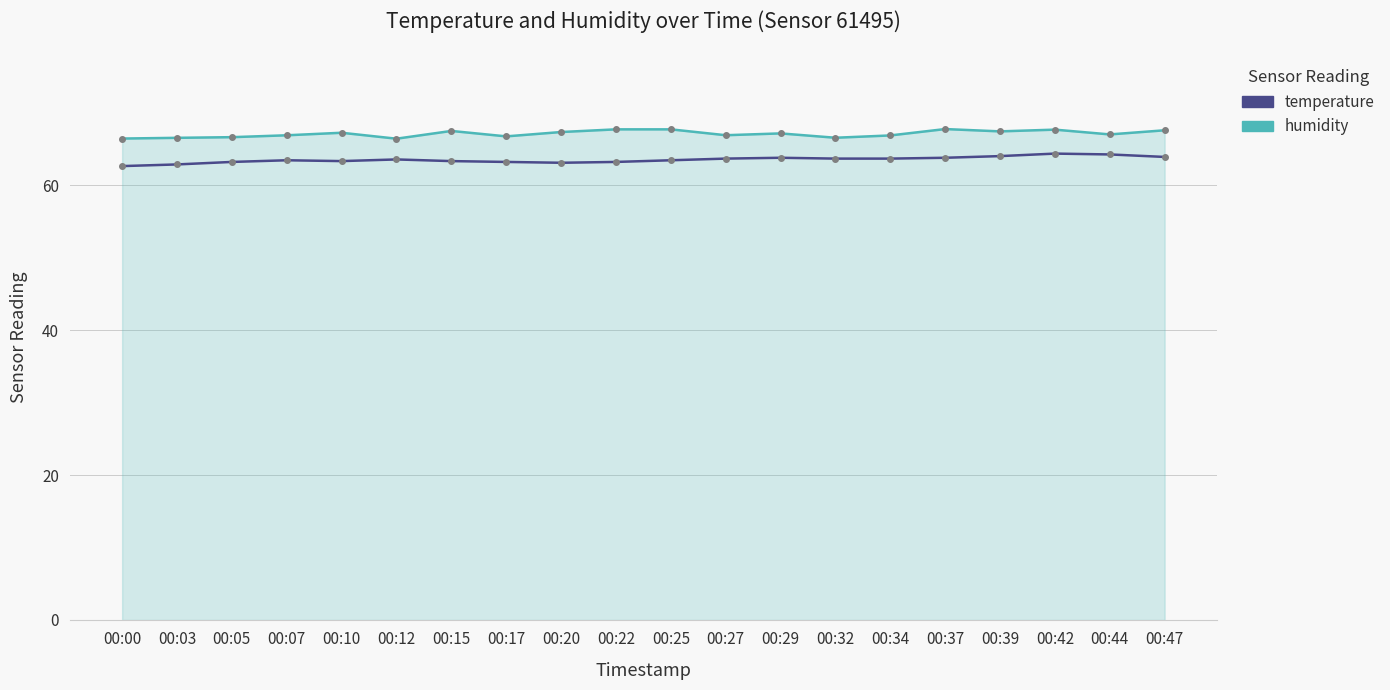

Rank the series by their maximum value, from highest to lowest.

humidity, temperature